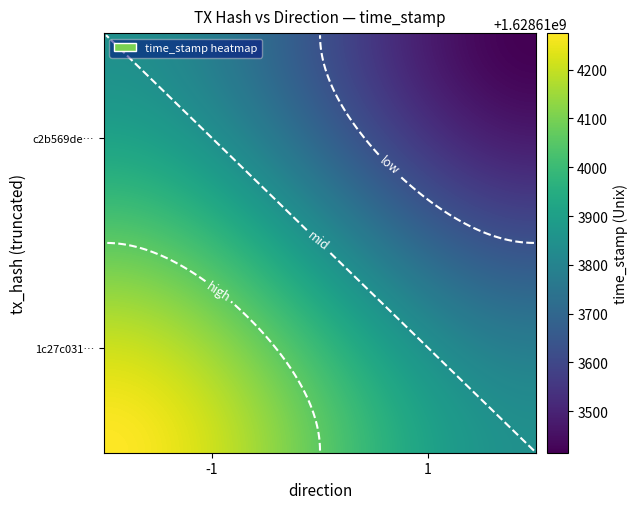

True or false: 1c27c0315b2870192b42744b84fb8009eeae9d5 has a value of -1 at direction.

True